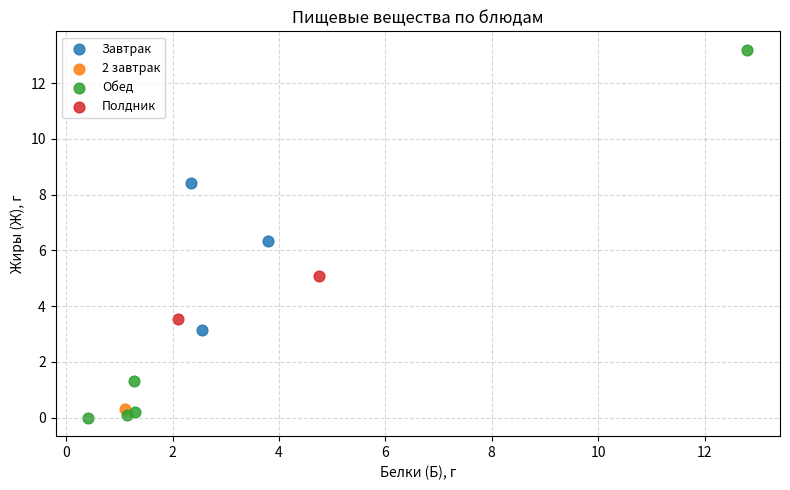

What are all the series names shown in the legend?

Завтрак, 2 завтрак, Обед, Полдник